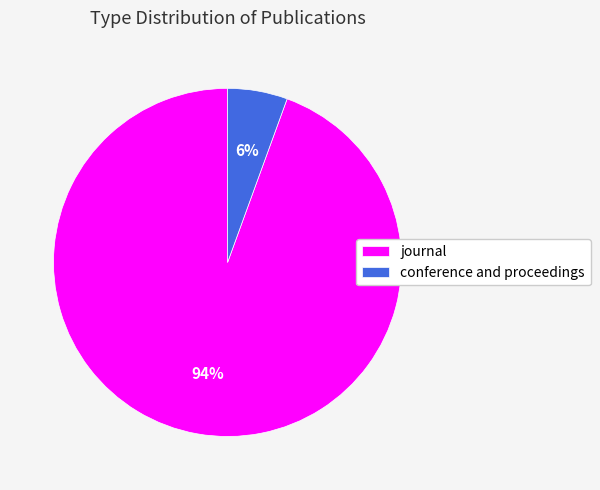

Combined, do conference and proceedings and journal account for over 50%?

Yes